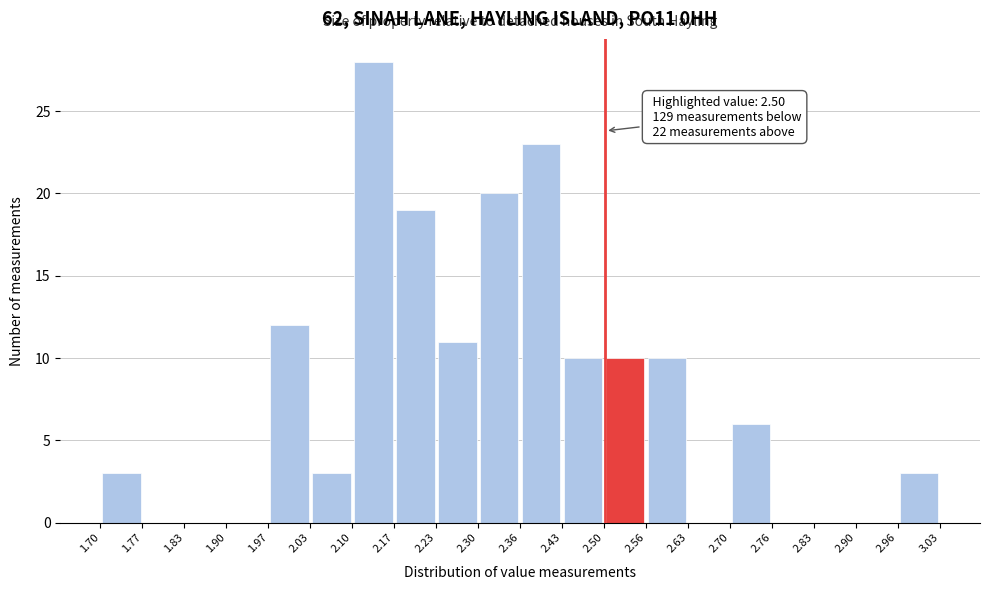

Over which range of the x-axis is the bar tallest?

2.10 to 2.17